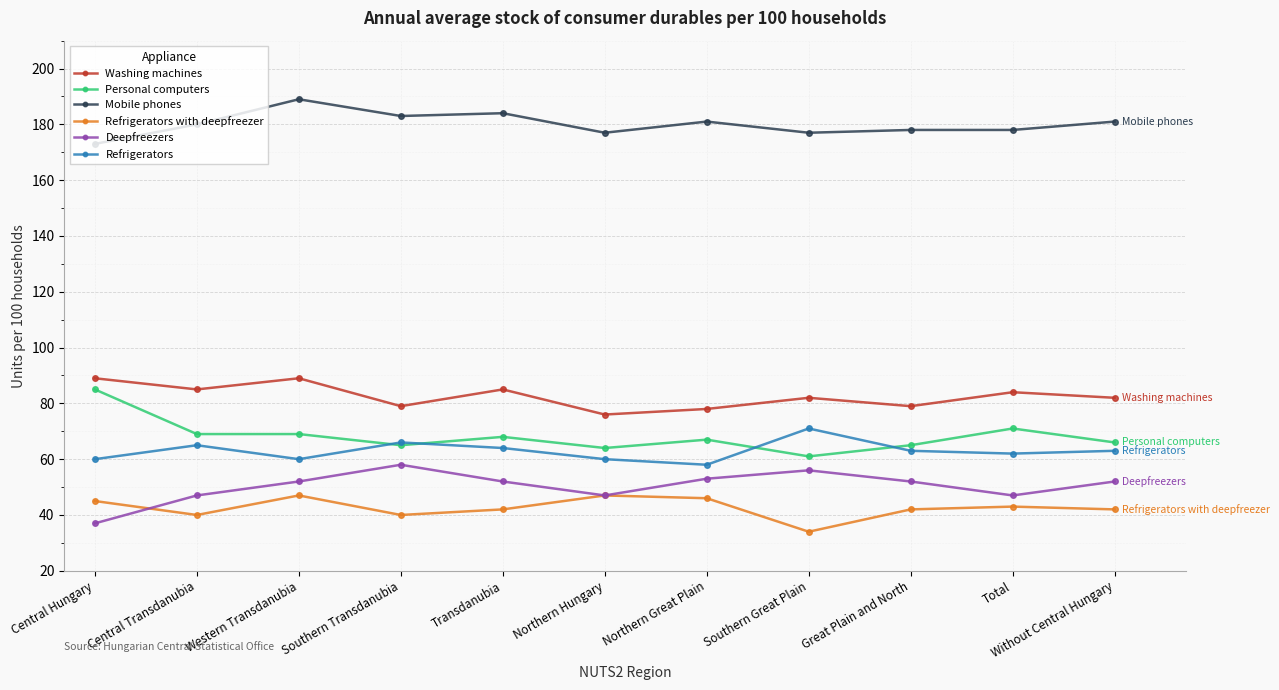

Is this an area chart (filled region under the line)?

No